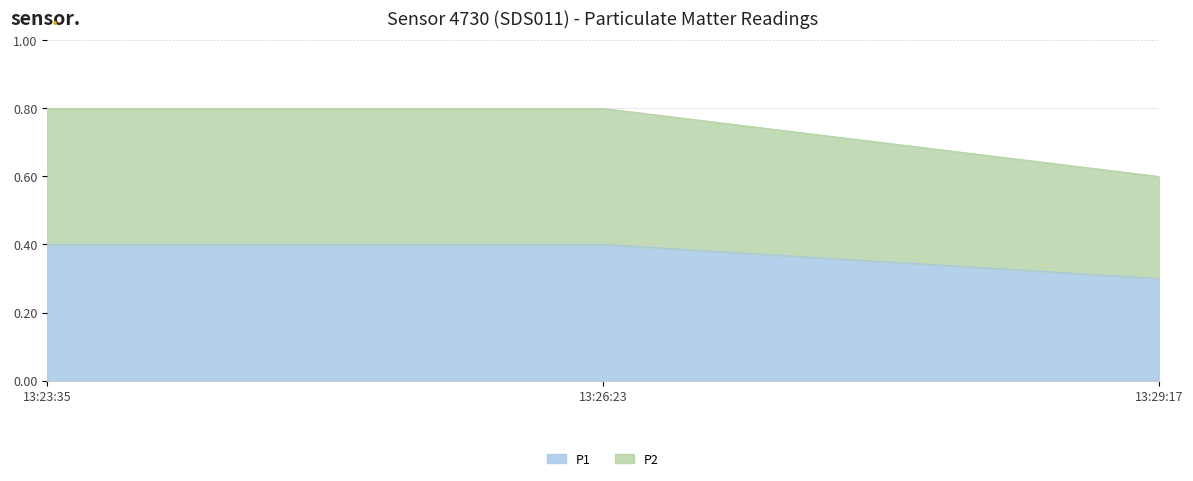

Count the number of categories in the chart.

3